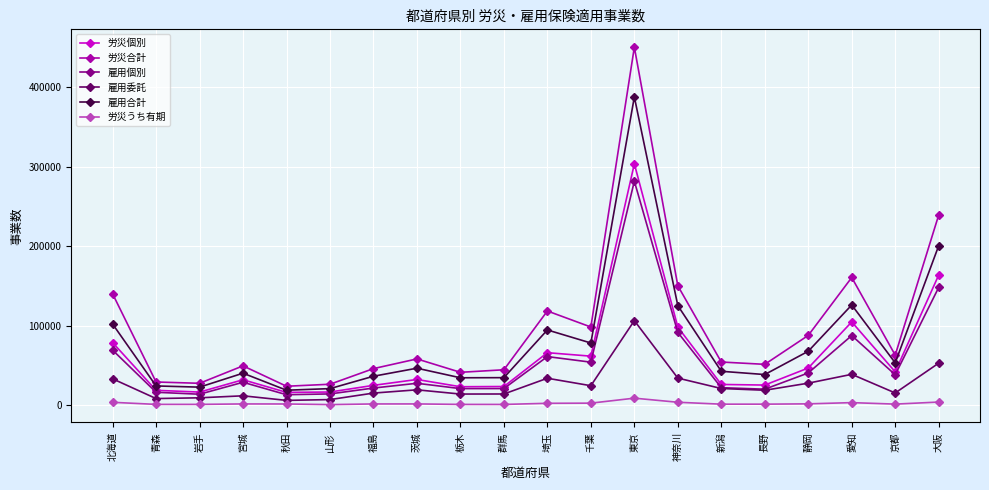

True or false: 雇用合計 has more than 2 interior local peaks.

True